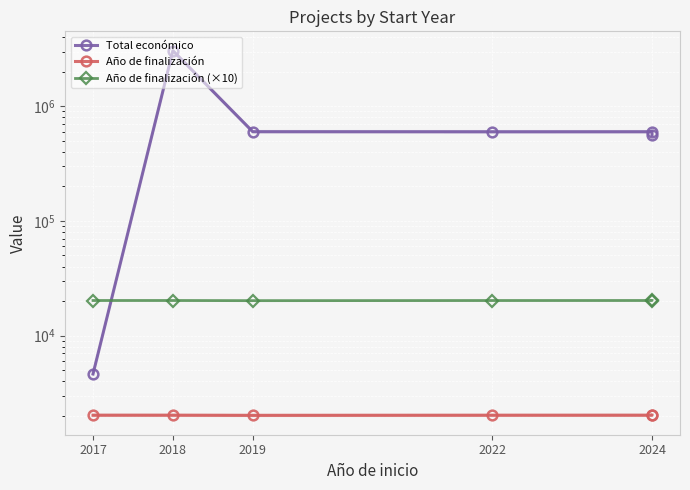

True or false: Año de finalización (×10) and Total económico cross at least once.

True